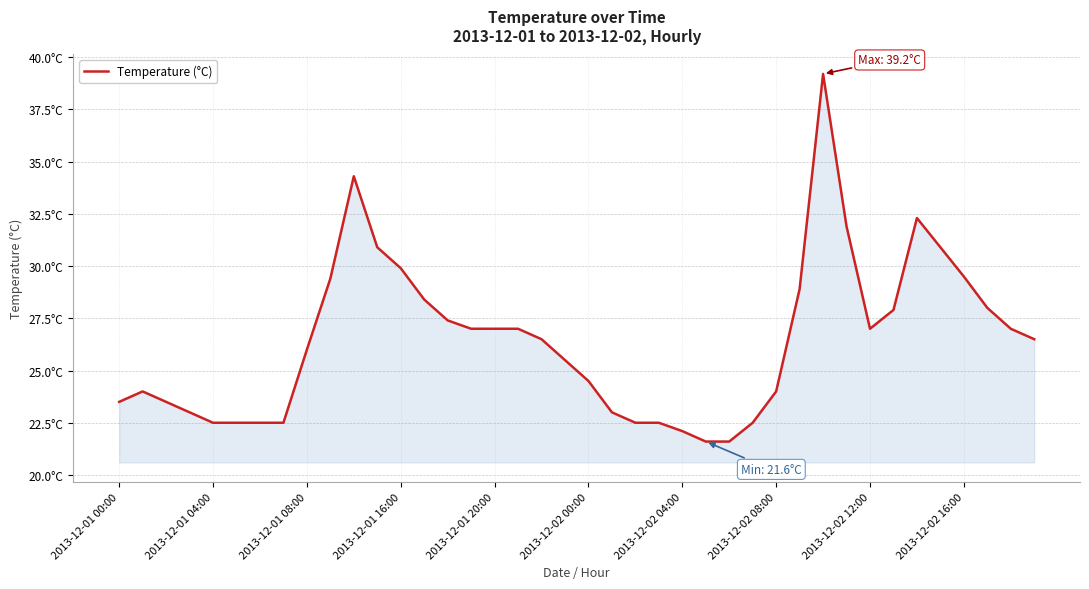

Does the chart have visible grid lines?

Yes